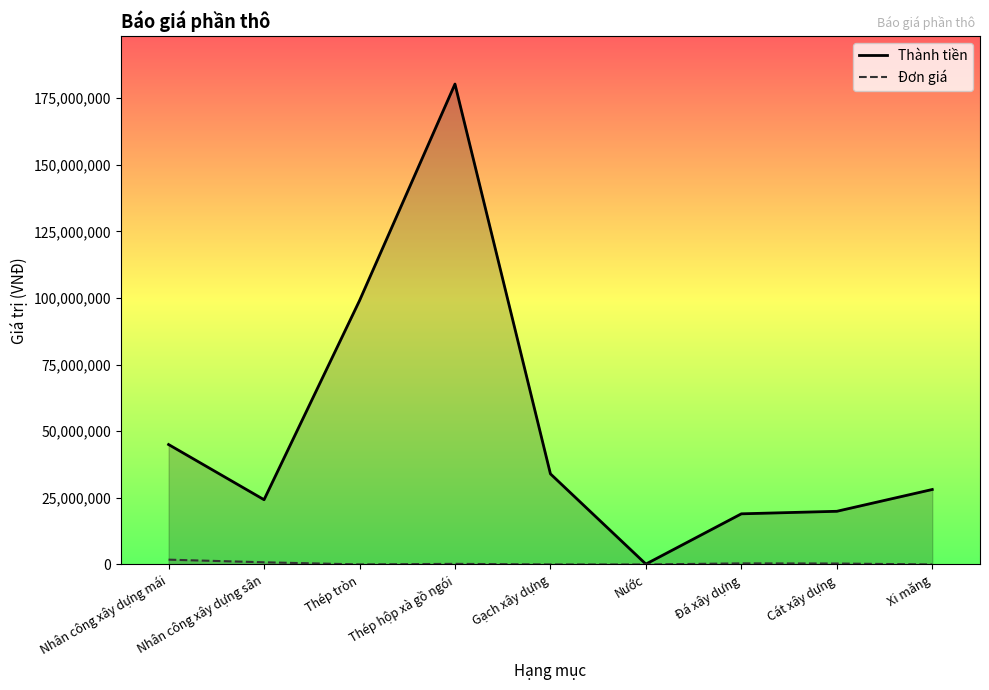

How many interior local peaks does the Thành tiền series have?

1